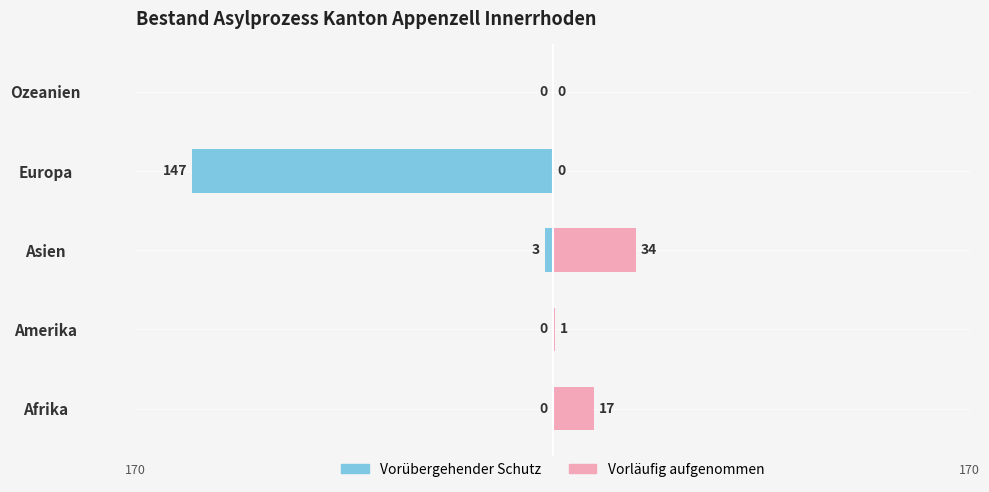

Count the number of categories in the chart.

5